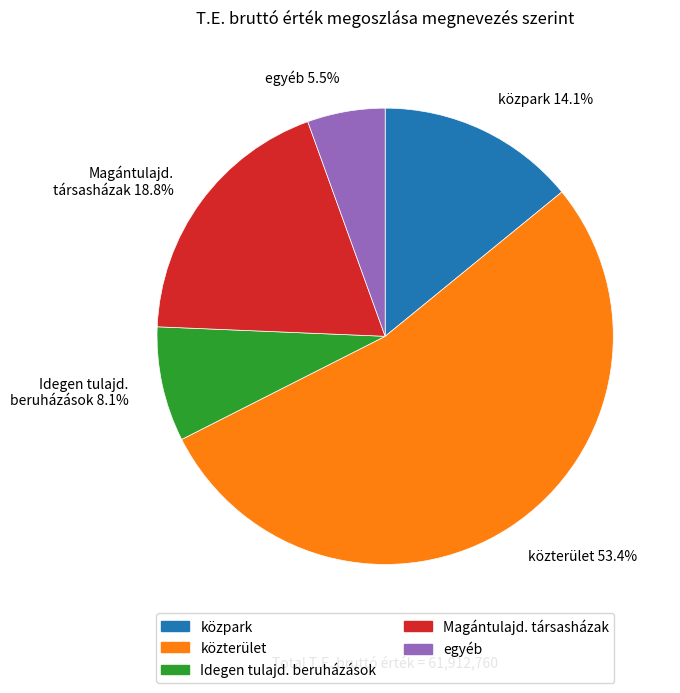

What percentage is NOT represented by egyéb?

94.5%